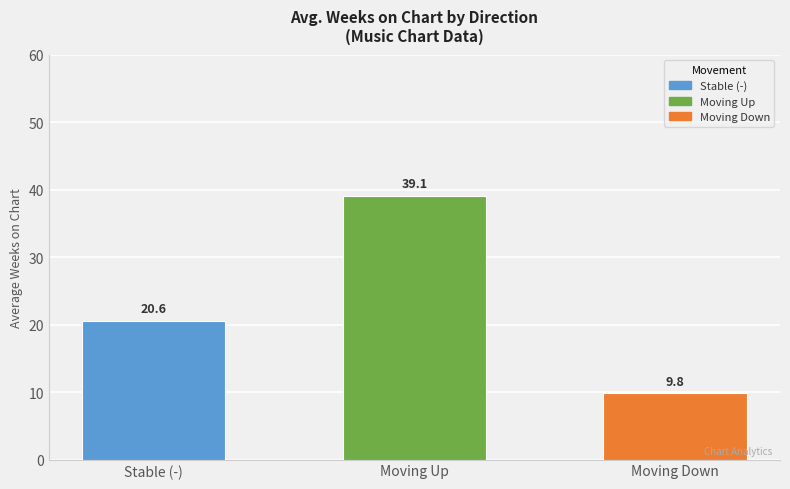

Which category has the lowest value across all series?

Moving Down